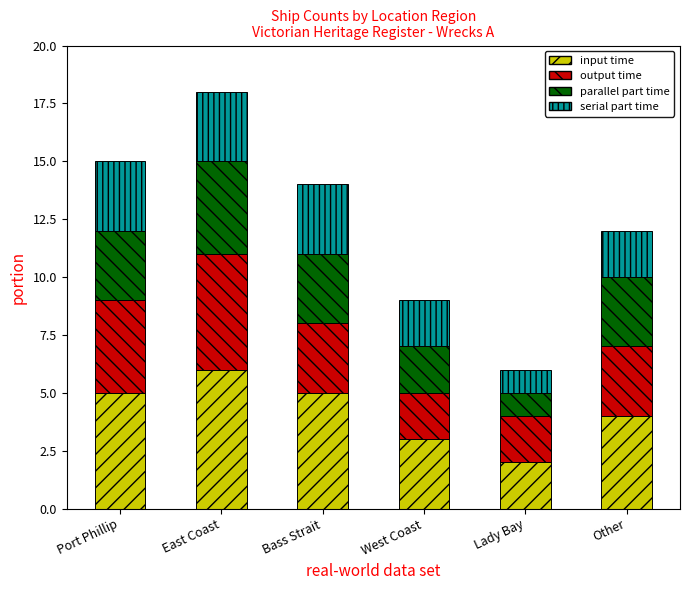

What is the sum of all input time values?

25